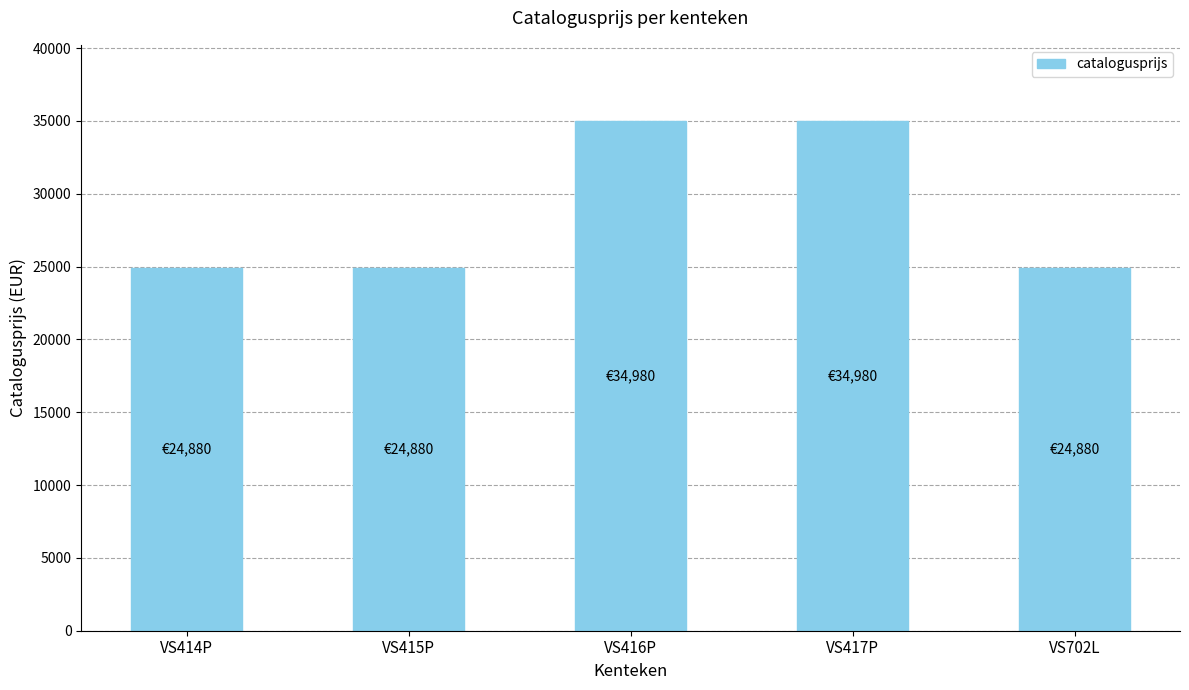

The value at VS416P is 34980. True or false?

True